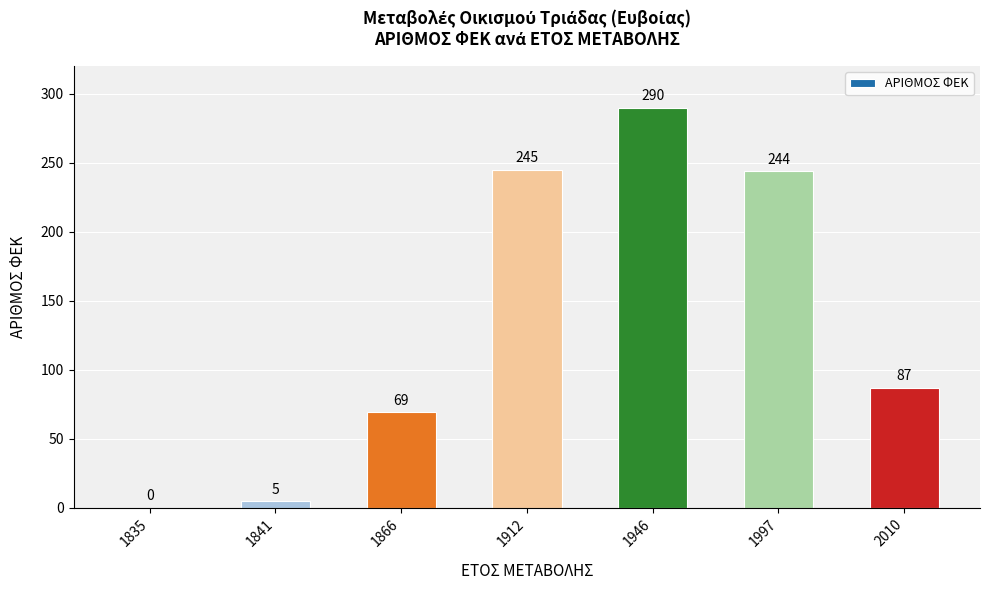

What is the ratio of the value at 1866 to the value at 1912?

0.3